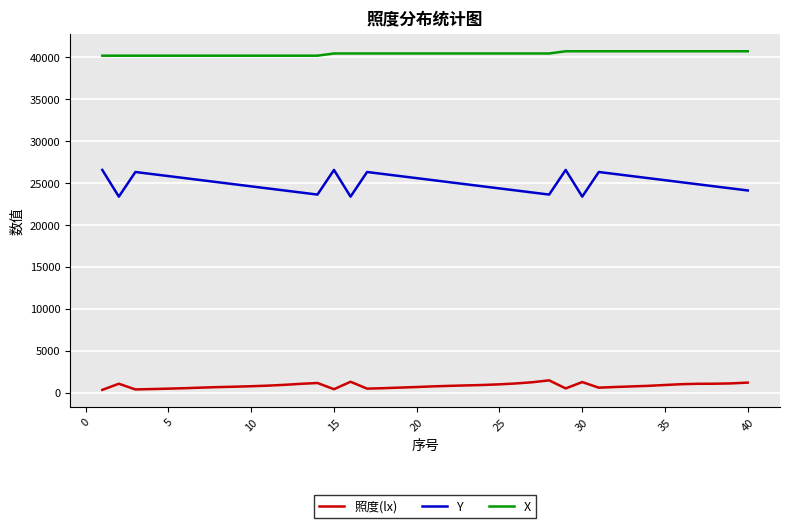

Which series has the widest spread of values?

Y